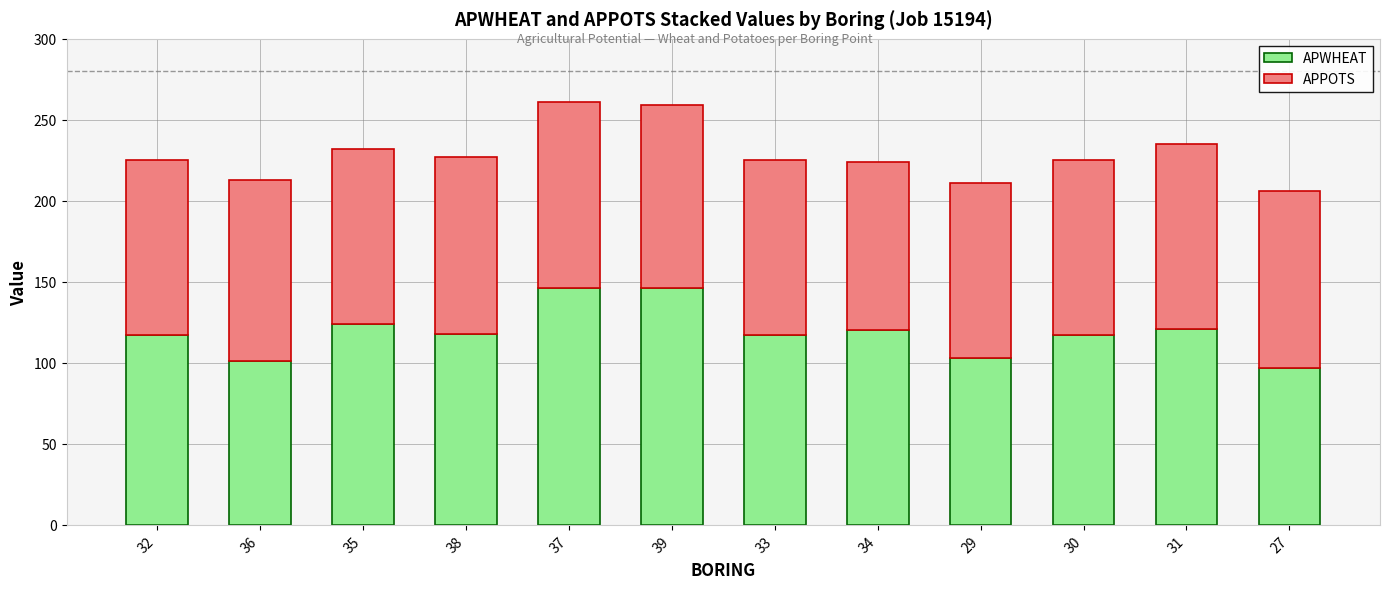

What is the lowest value of the APWHEAT series?

97